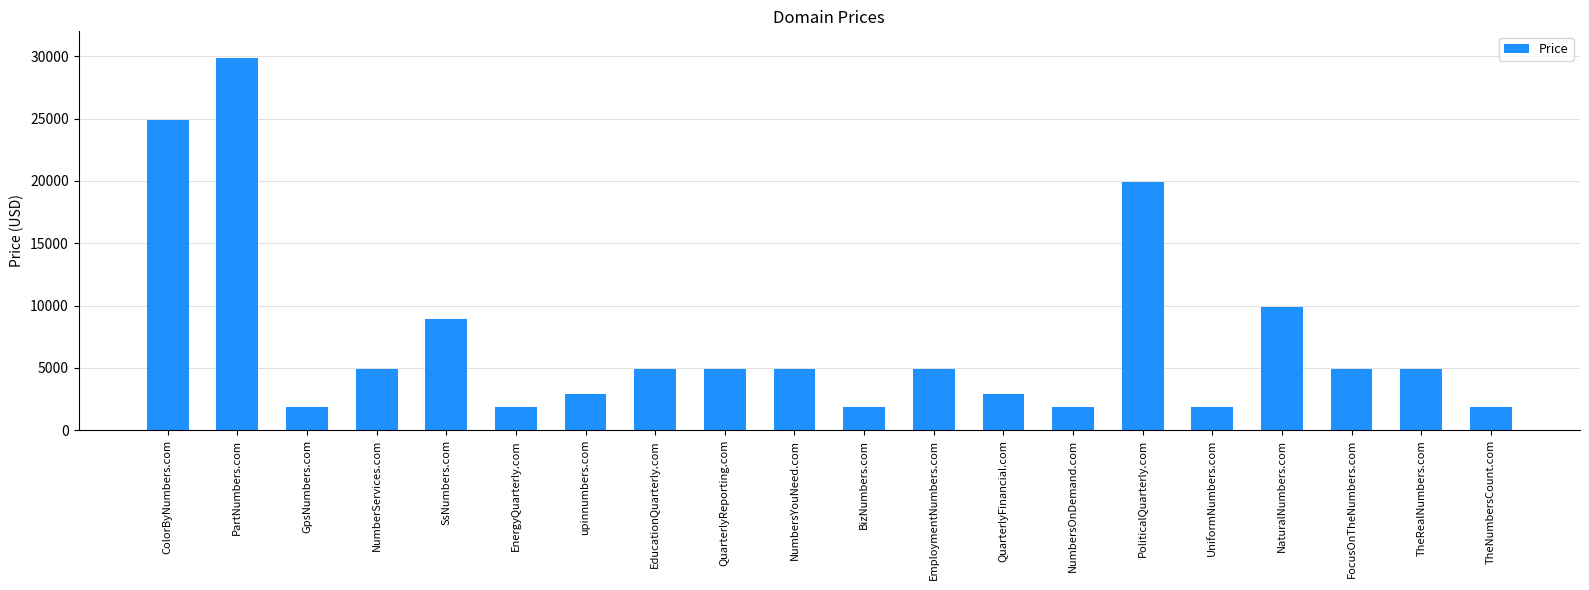

Reading left to right, what are all the values shown in this chart?

24888	29888	1888	4888	8888	1888	2888	4888	4888	4888	1888	4888	2888	1888	19888	1888	9888	4888	4888	1888